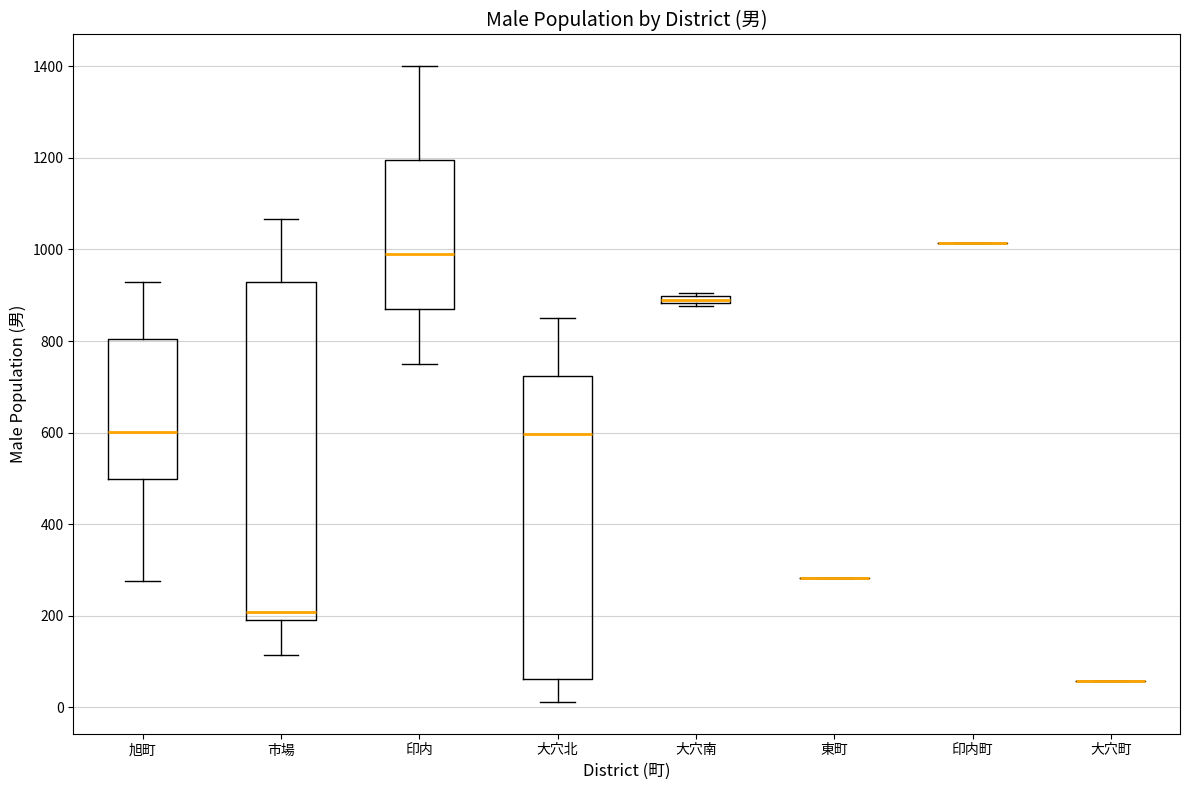

Comparing the boxes themselves (not the whiskers), which one is the tallest?

市場